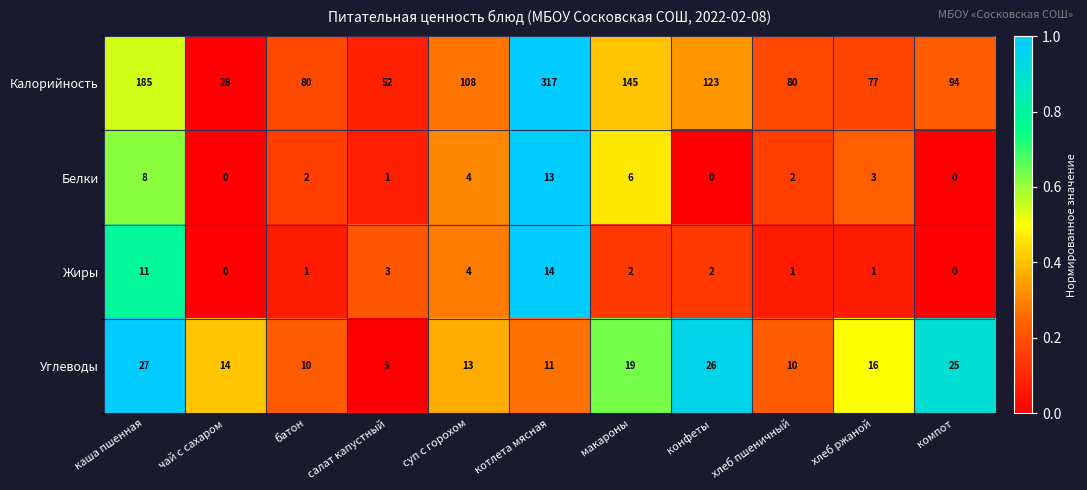

At which label is Калорийность closest to 172?

каша пшенная